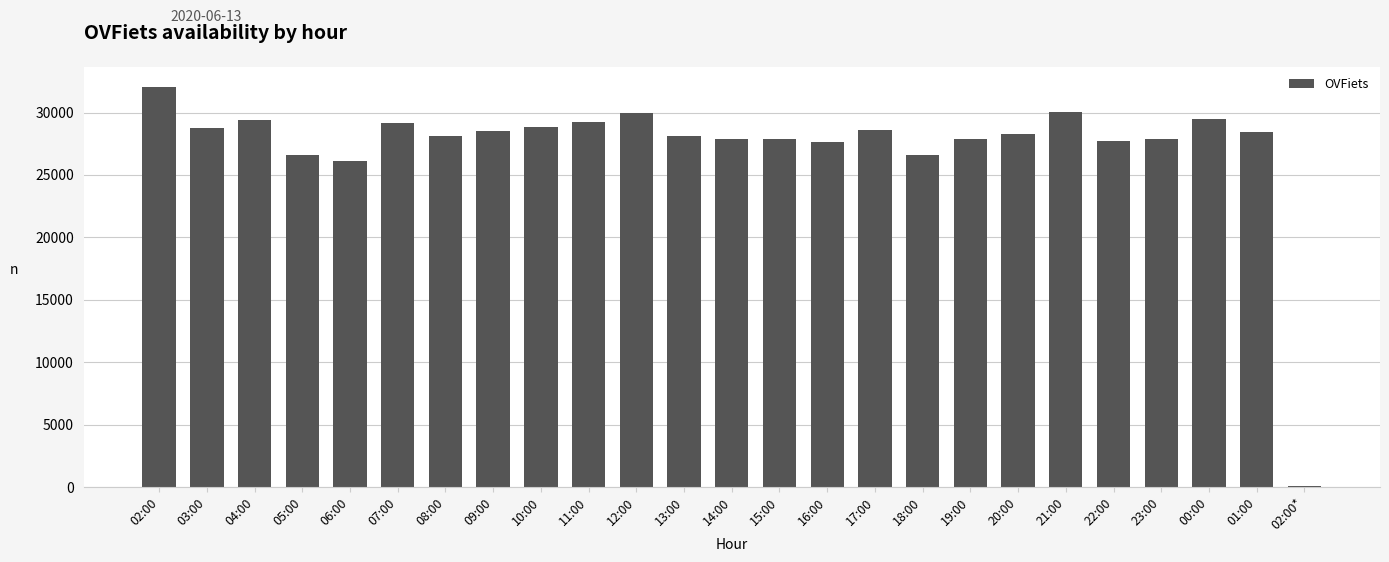

The chart shows a value of 10197 at 10:00. True or false?

False